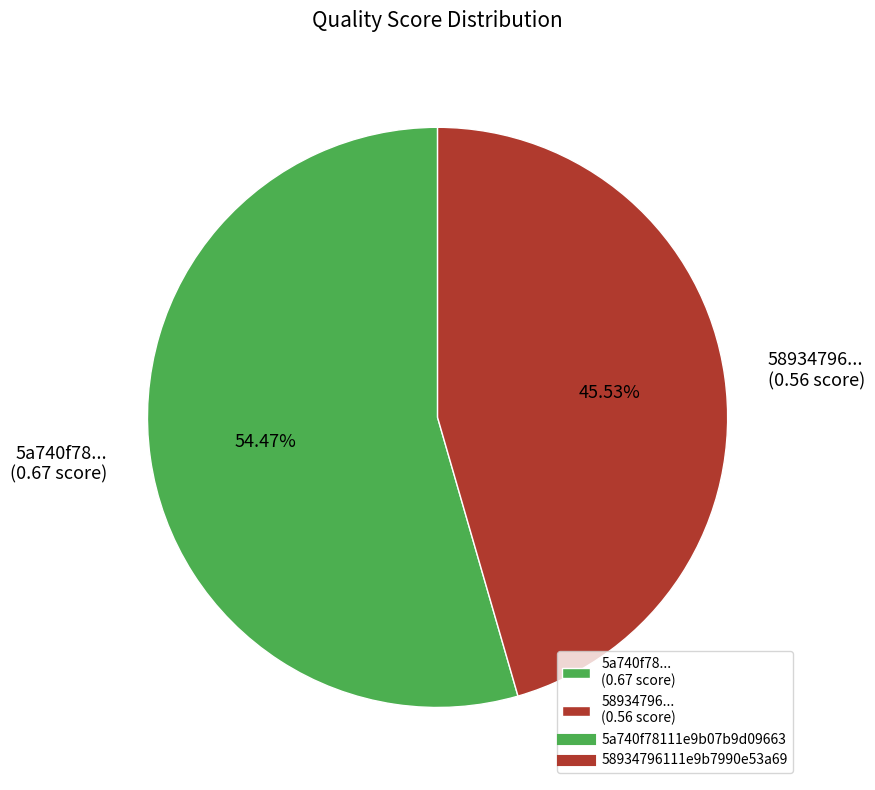

Rank the categories by value from lowest to highest.

58934796... (0.56 score), 5a740f78... (0.67 score)